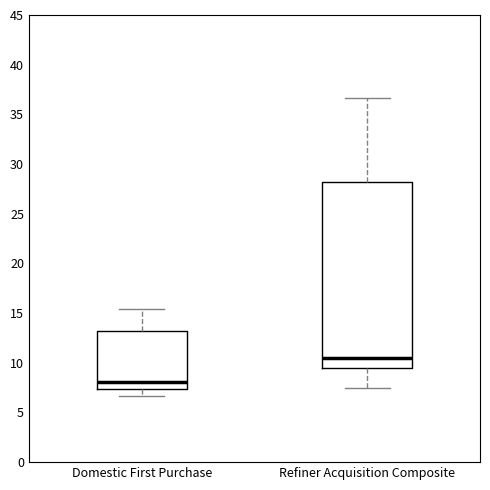

Which box has the highest median line?

Refiner Acquisition Composite